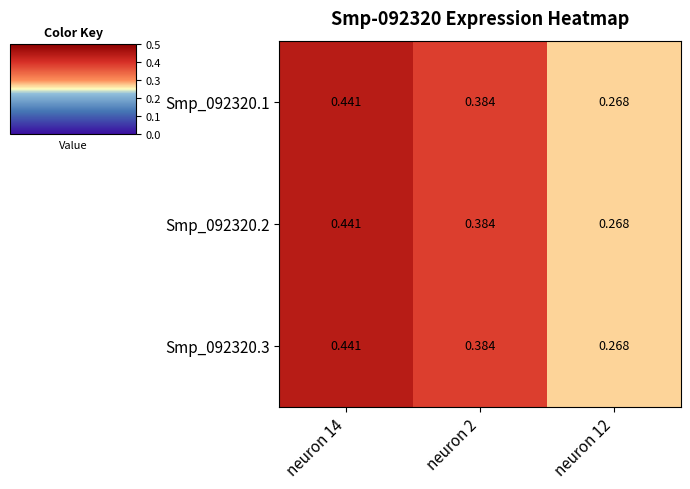

Is the value of Smp_092320.3 at neuron 2 greater than the value of Smp_092320.1 at neuron 12?

Yes